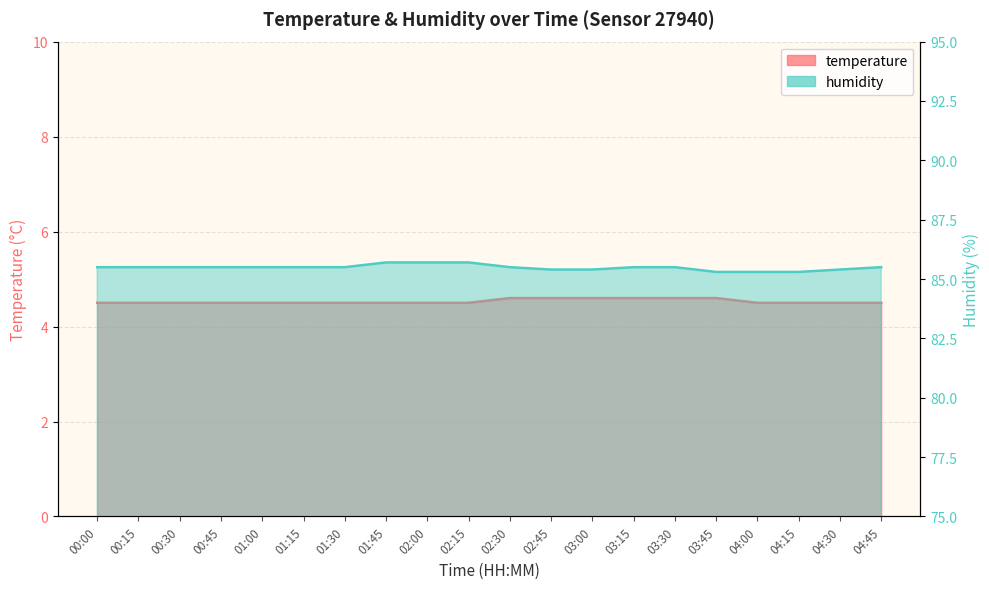

How many lines are shown in the chart?

2